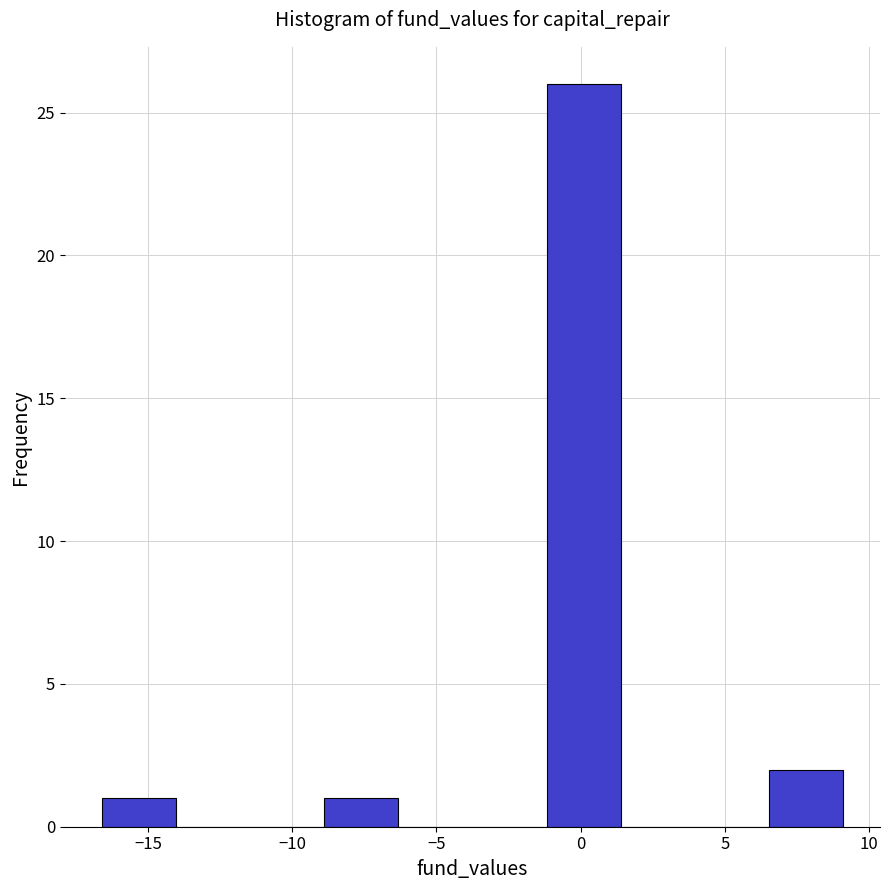

Reading left to right, transcribe this chart: for each bar, give the range it covers on the x-axis and its height. Neither the bar edges nor the heights are printed on the chart, so give them approximately, as read against the axes.

-16.5 to -14.0: 1
-14.0 to -11.5: 0
-11.5 to -9.0: 0
-9.0 to -6.5: 1
-6.5 to -3.5: 0
-3.5 to -1.0: 0
-1.0 to 1.5: 26
1.5 to 4.0: 0
4.0 to 6.5: 0
6.5 to 9.0: 2